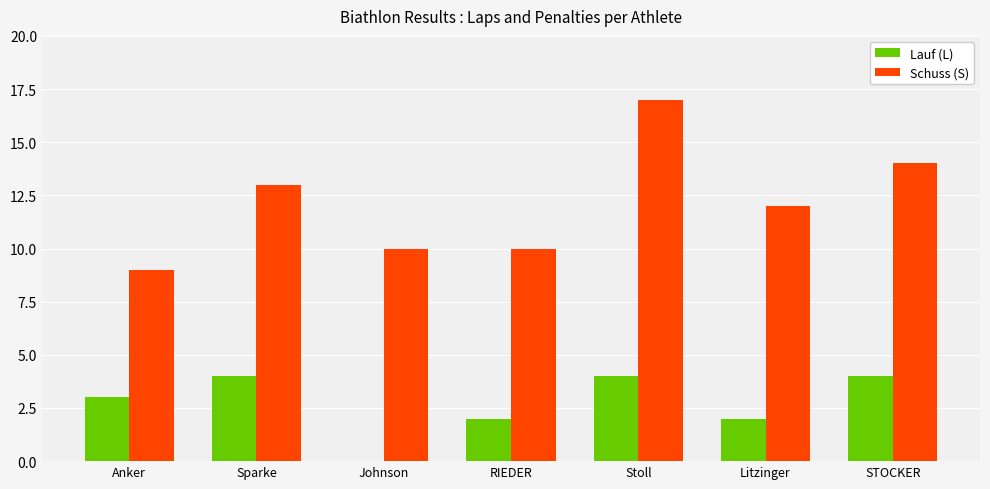

Which series has the largest total across all categories?

Schuss (S)